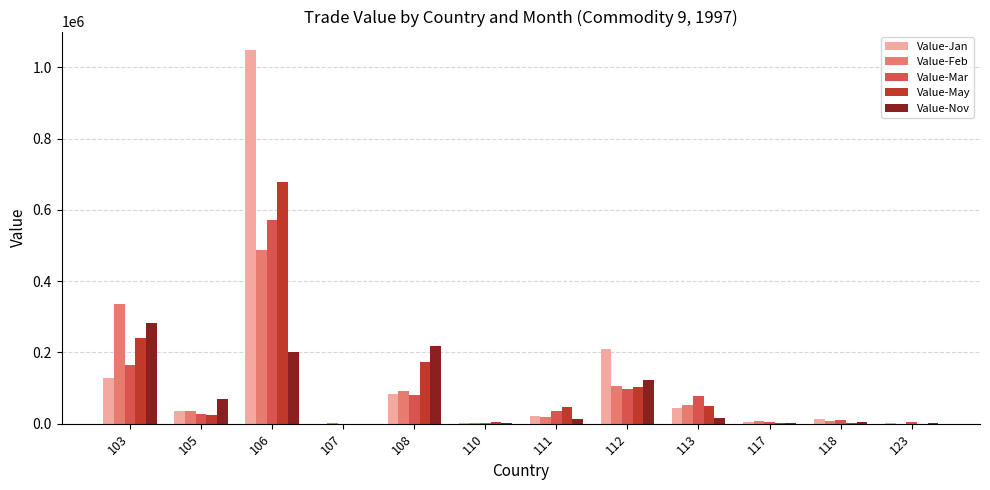

What is the sum of all Value-Nov values?

930997